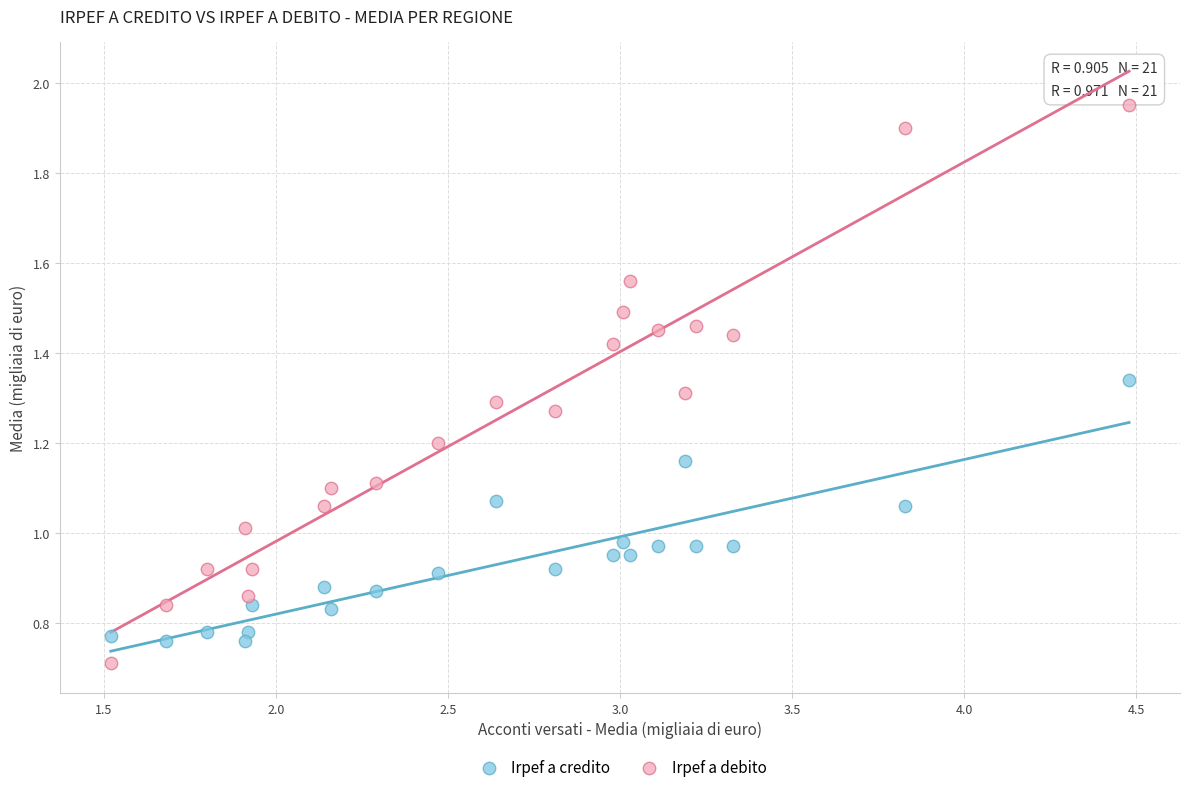

What are all the series names shown in the legend?

Irpef a credito, Irpef a debito